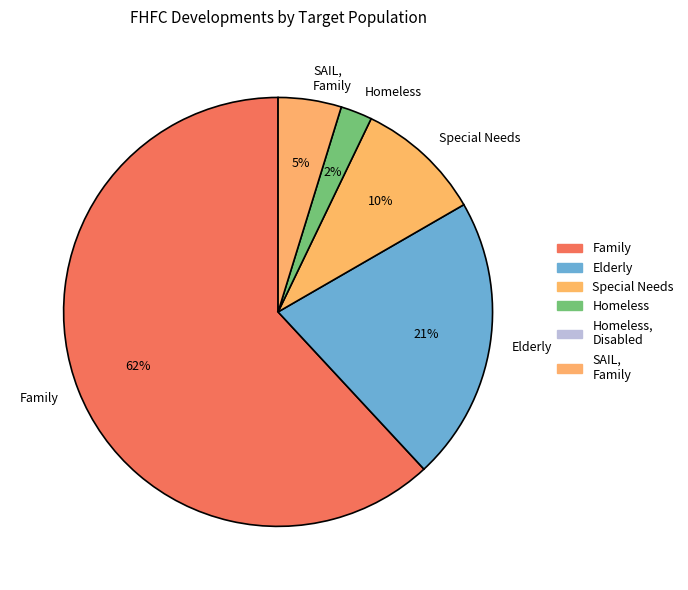

Does any single category account for the majority?

Yes